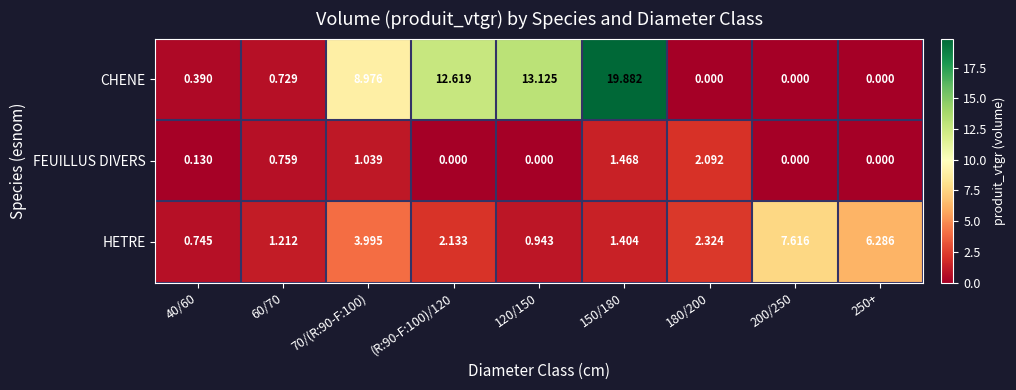

Which series has the largest total across all categories?

CHENE